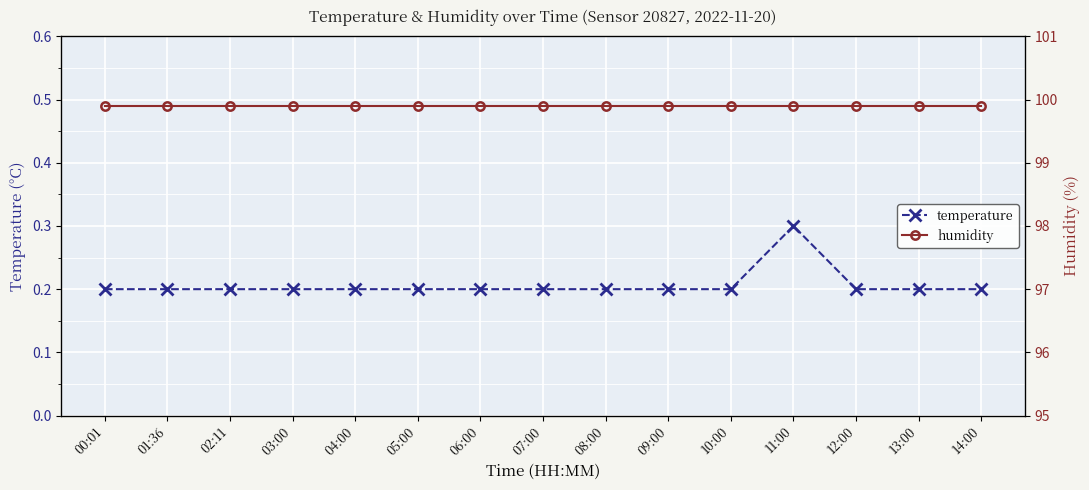

What are all the series names shown in the legend?

temperature, humidity